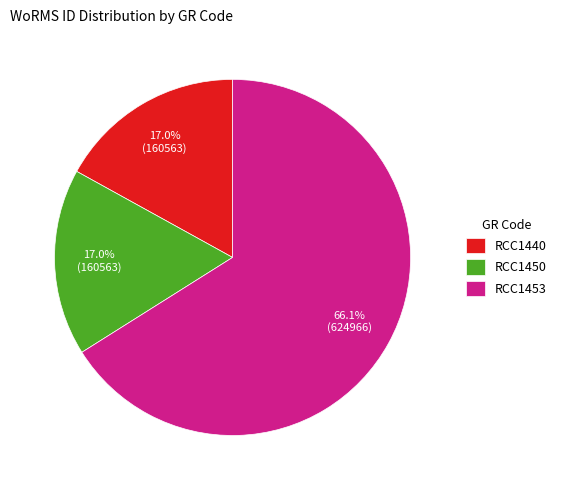

To the nearest percent, what is the difference between the largest and smallest slice percentages?

49%